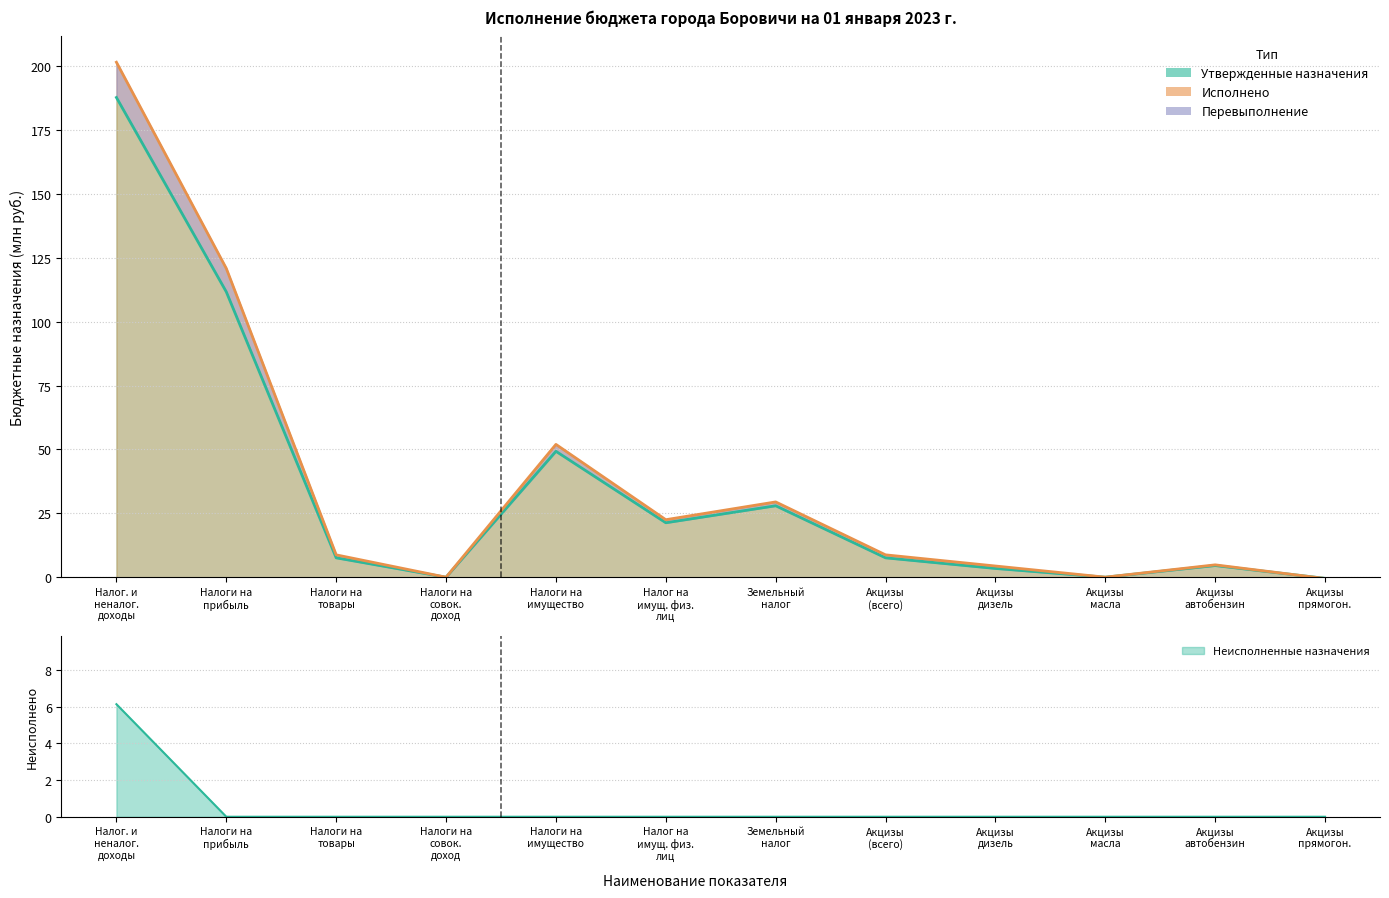

The value of Неисполненные назначения at Акцизы (всего) is 0.0. True or false?

True